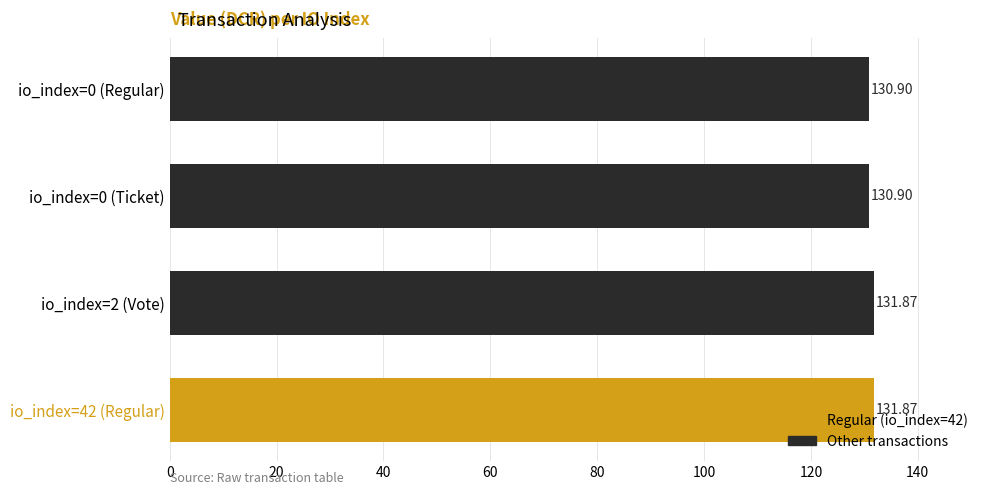

Approximately how many times larger is the value at io_index=2 (Vote) compared to io_index=42 (Regular)?

1.0